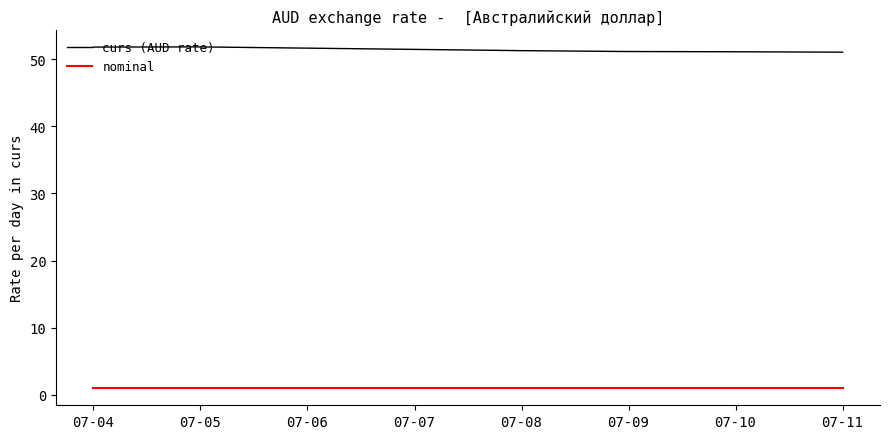

What is the greatest value displayed?

51.8